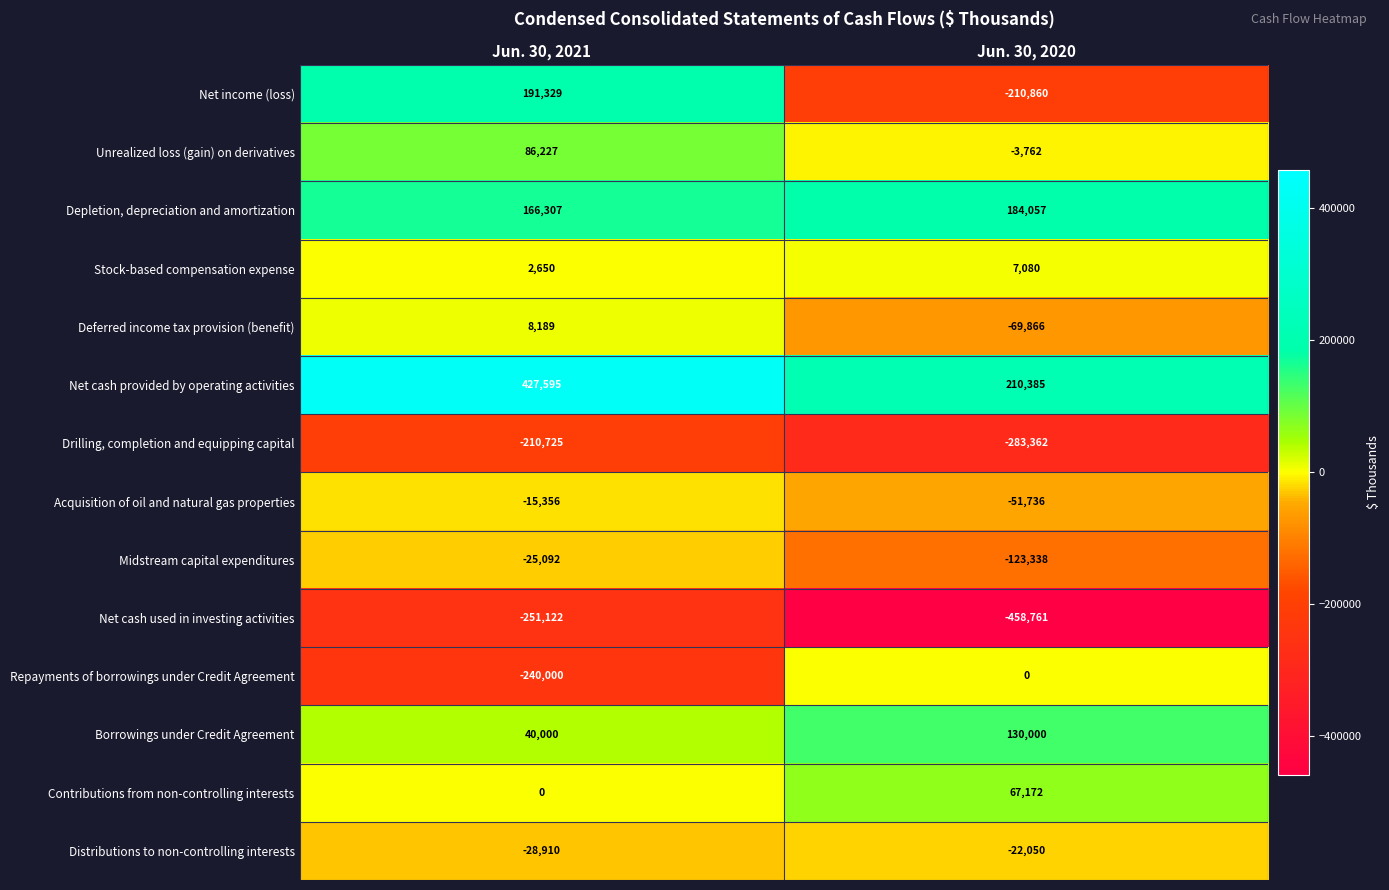

What is the difference between the highest and lowest values at Jun. 30, 2020?

669146